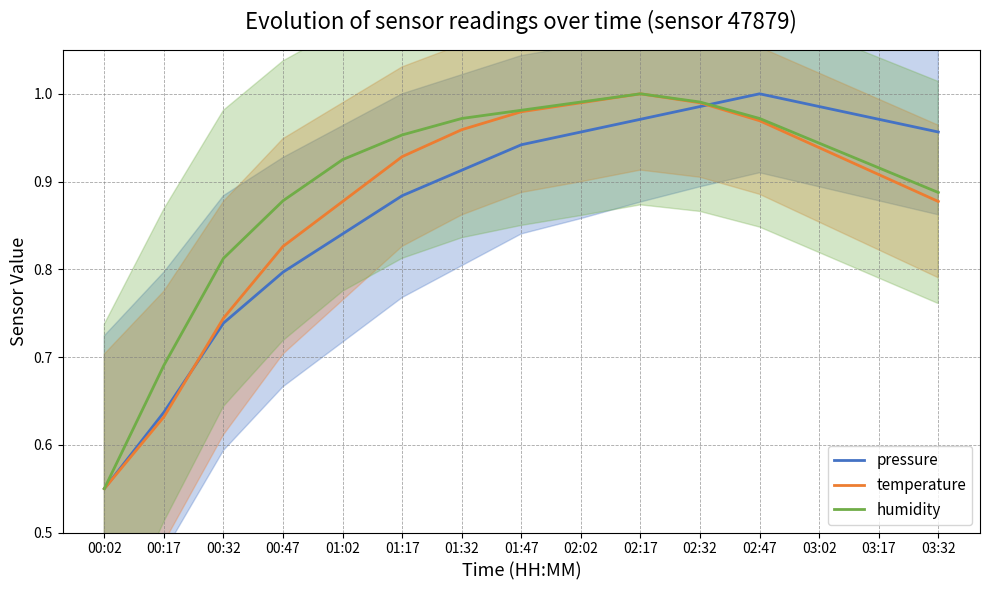

What is the sum of all pressure values?

13.1